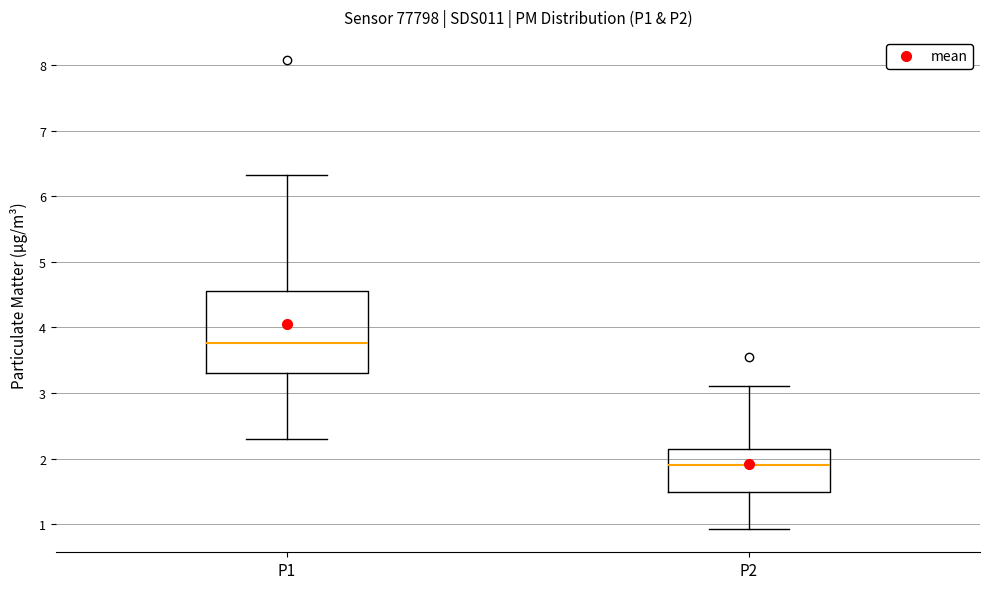

Reading left to right, transcribe this box plot: for each box, give where its median line is, the range the box spans, and where its two whiskers end, as read against the y-axis. The values are not printed on the chart, so give them approximately, as read against the axis.

P1: median 3.8, box 3.3 to 4.6, whiskers 2.3 to 6.3
P2: median 1.9, box 1.5 to 2.1, whiskers 0.9 to 3.1